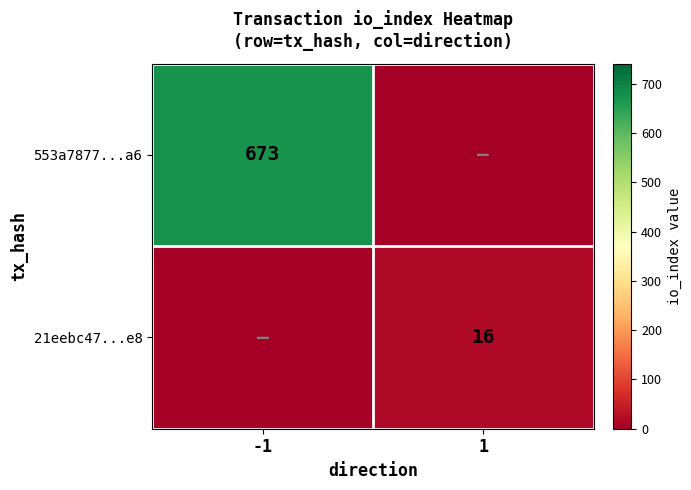

The value of 553a7877...a6 at -1 is 204. True or false?

False